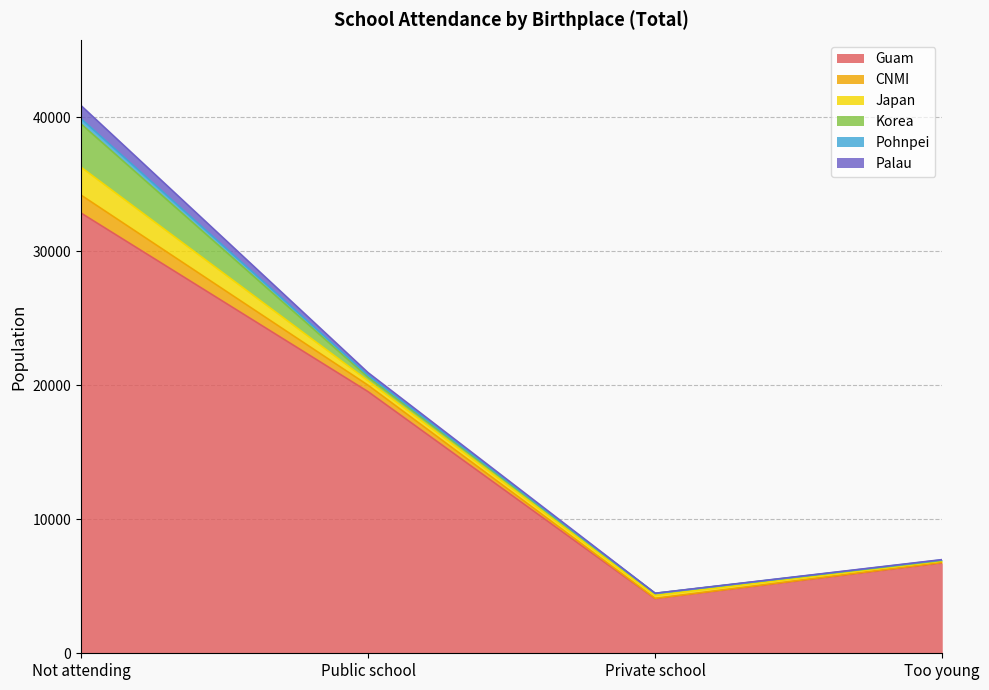

At which category is the sum across all series the highest?

Not attending